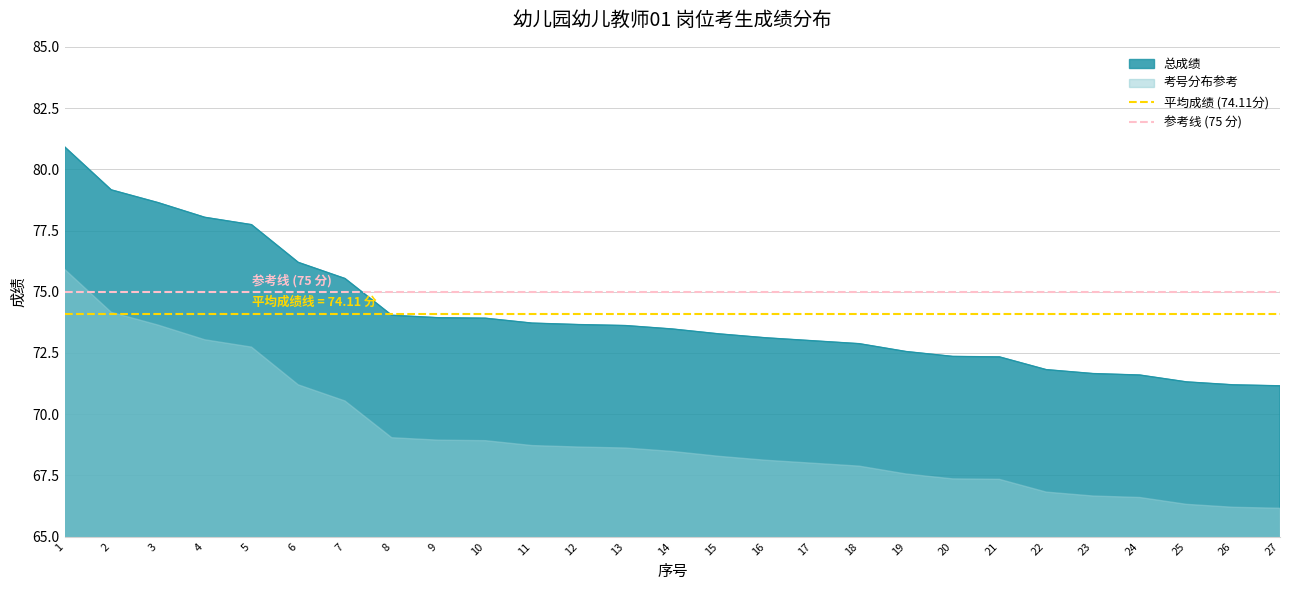

The value of 总成绩 at 18 is 96.4. True or false?

False